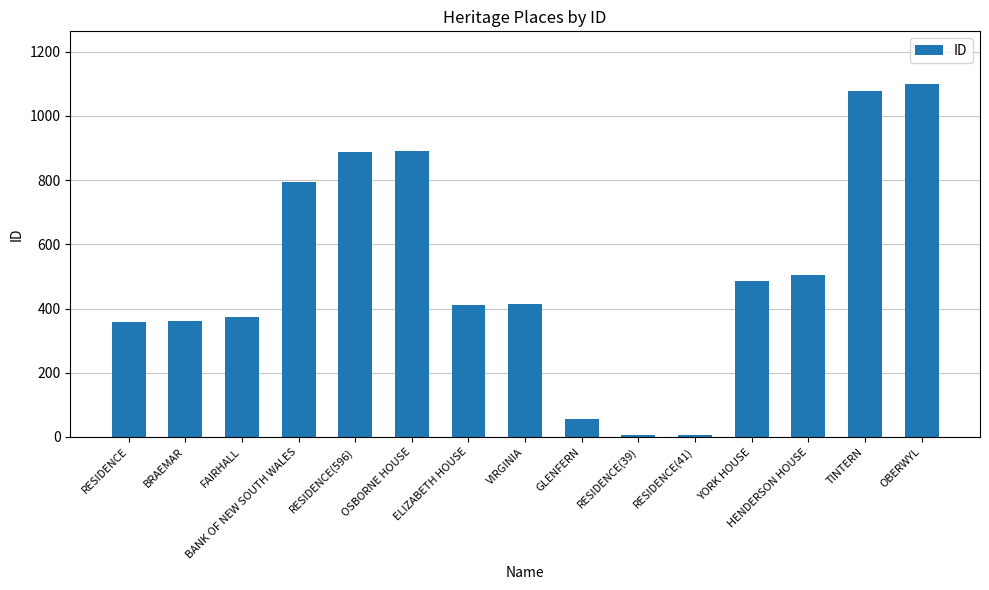

The chart shows a value of 6 at RESIDENCE(41). True or false?

True